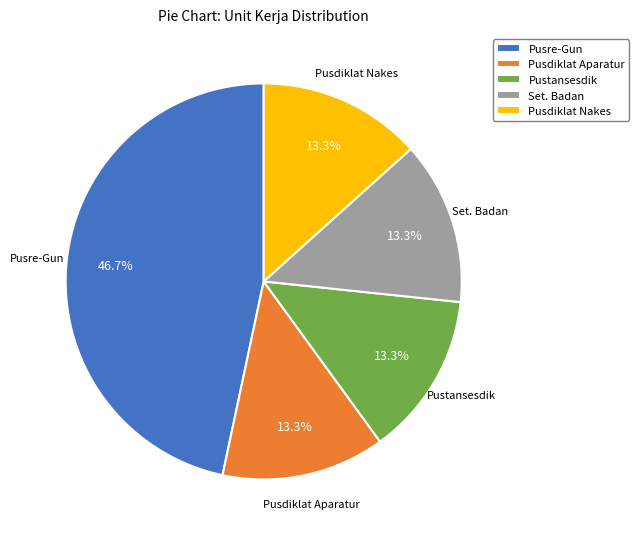

Count the number of slices in the pie.

5